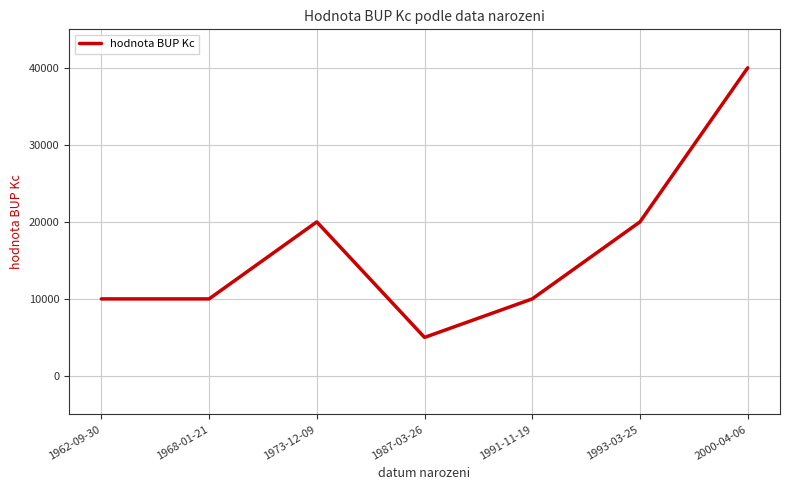

Reading left to right, extract all data points from this chart.

10000	10000	20000	5000	10000	20000	40000